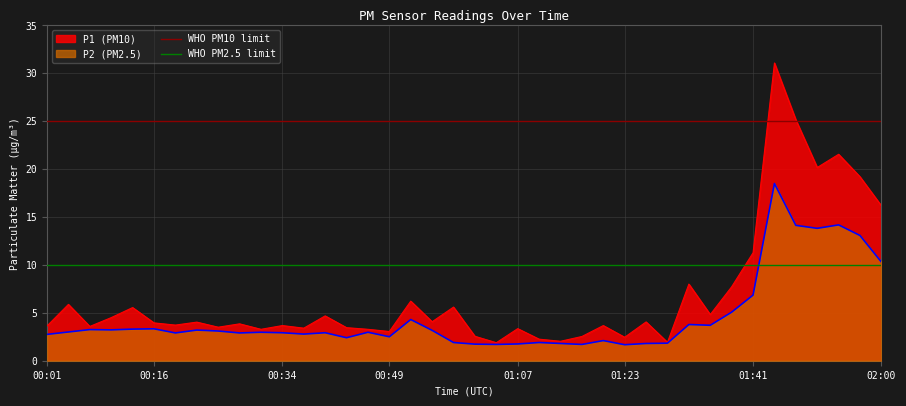

What is the value of the WHO PM2.5 limit point at the 2nd from the left?

10